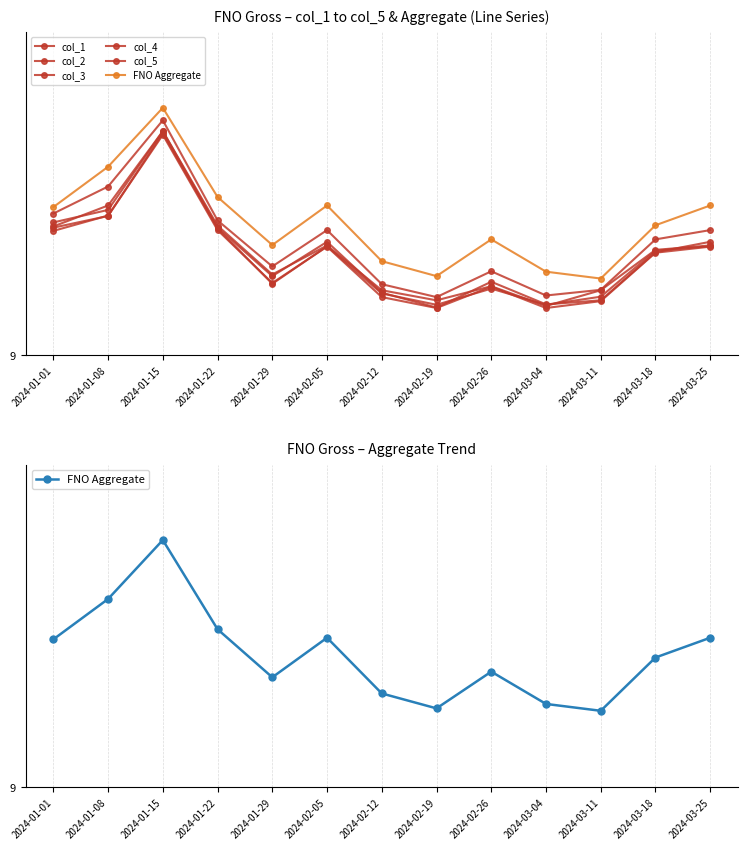

In col_3, how many points are lower than both neighbors (excluding endpoints)?

3